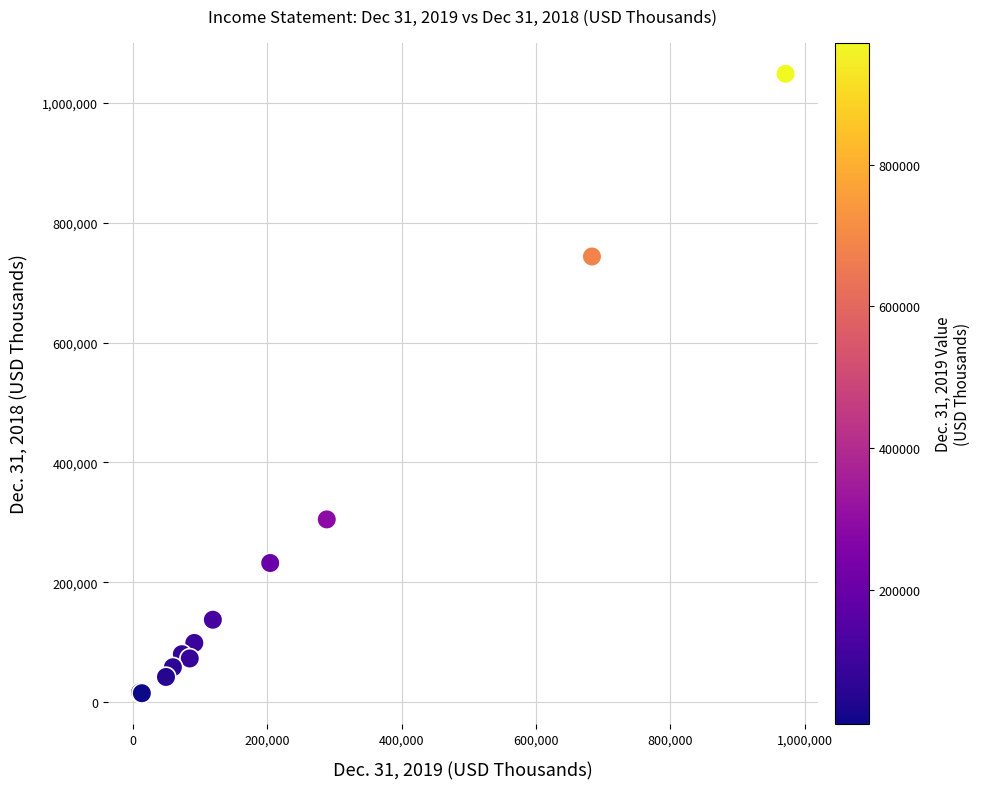

What Y value in the scatter plot is closest to 531638?

743647